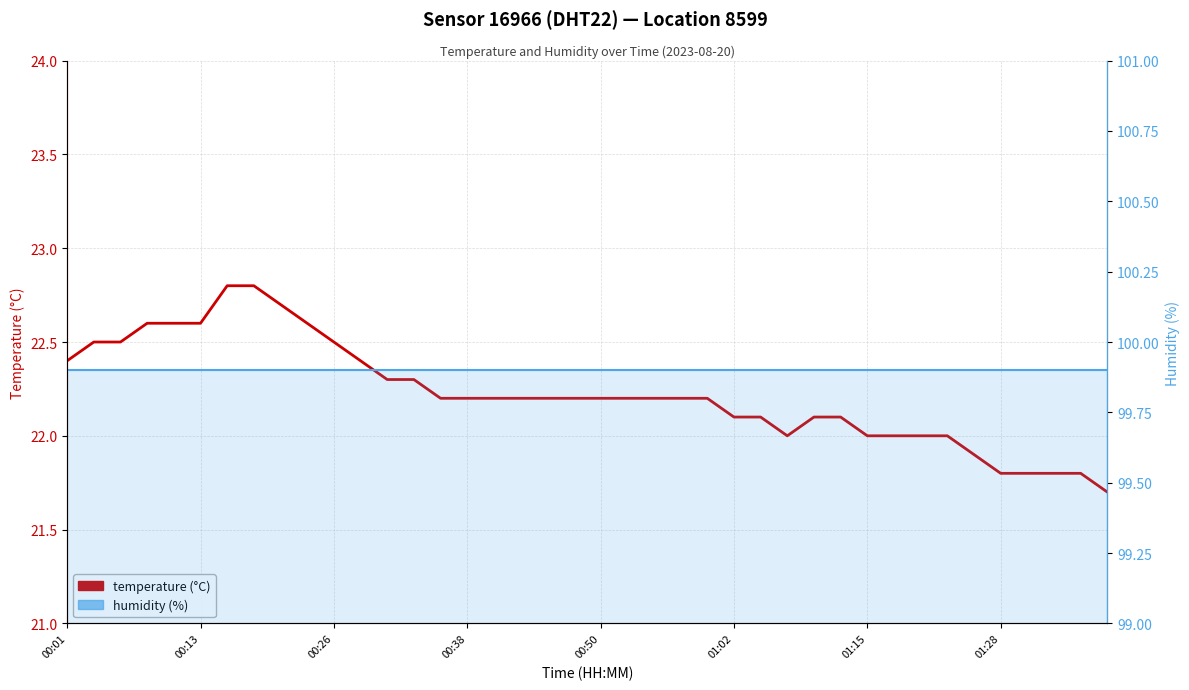

What is the highest value of the humidity series?

99.9